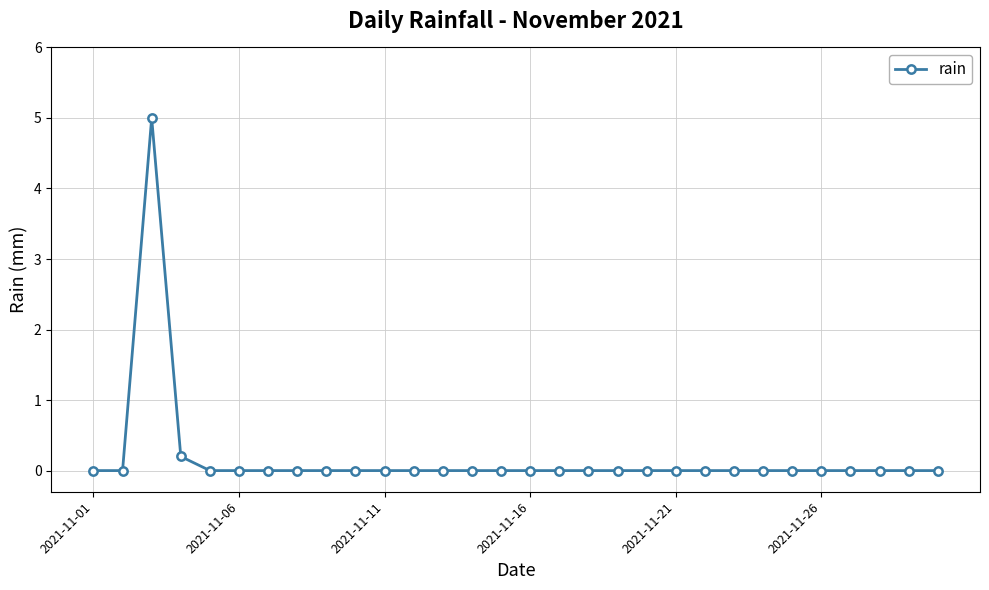

What is the difference between the maximum and second lowest values?

5.0